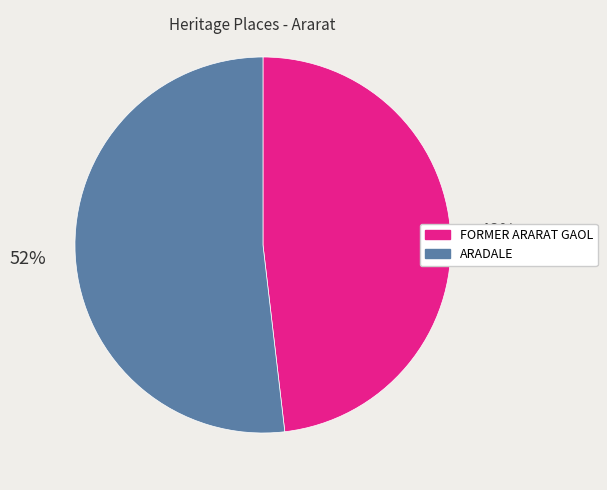

To the nearest percent, what is the difference between the largest and smallest slice percentages?

4%